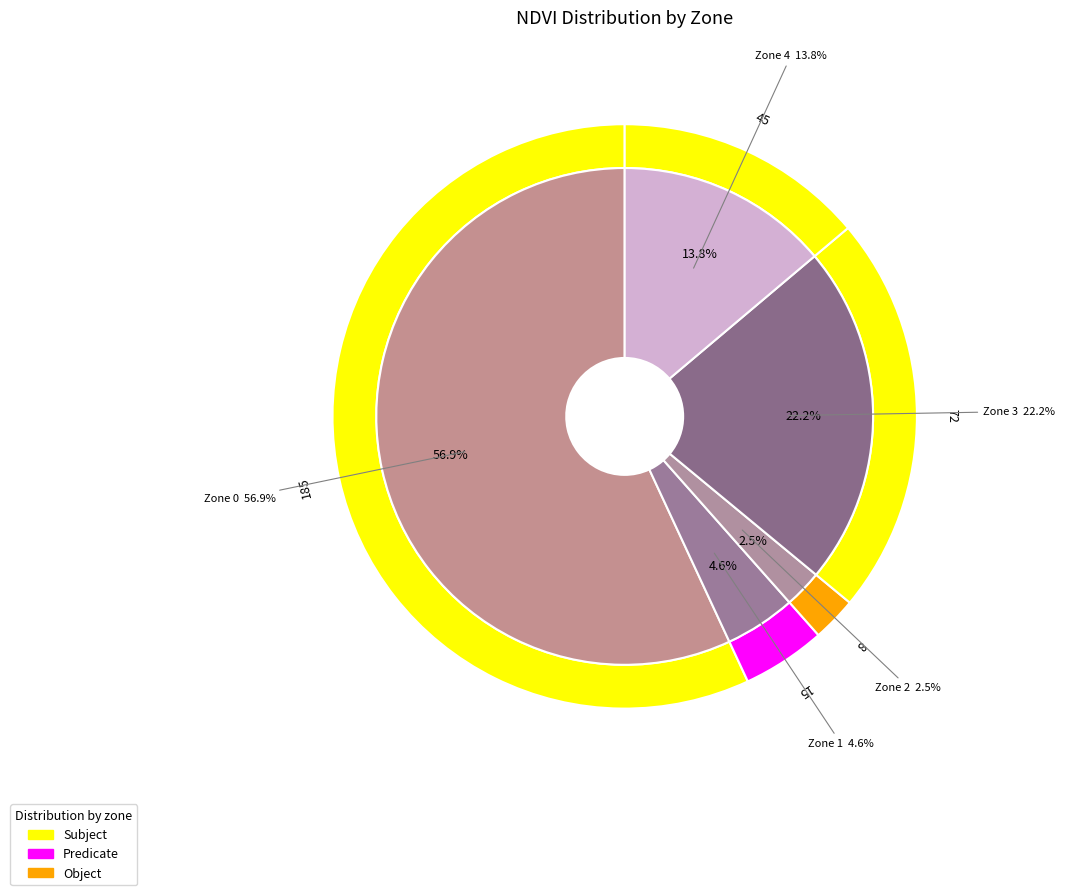

Is it true that Zone 4 is 1% of the pie?

False